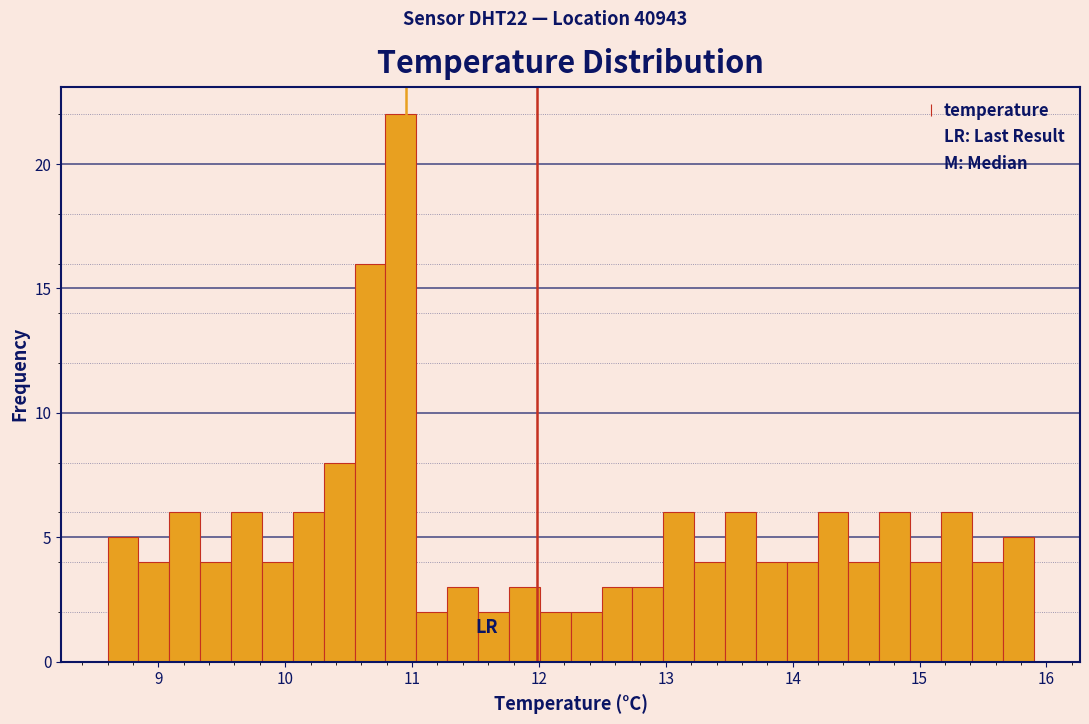

Read against the x-axis, roughly where is the centre of the tallest bar?

10.9